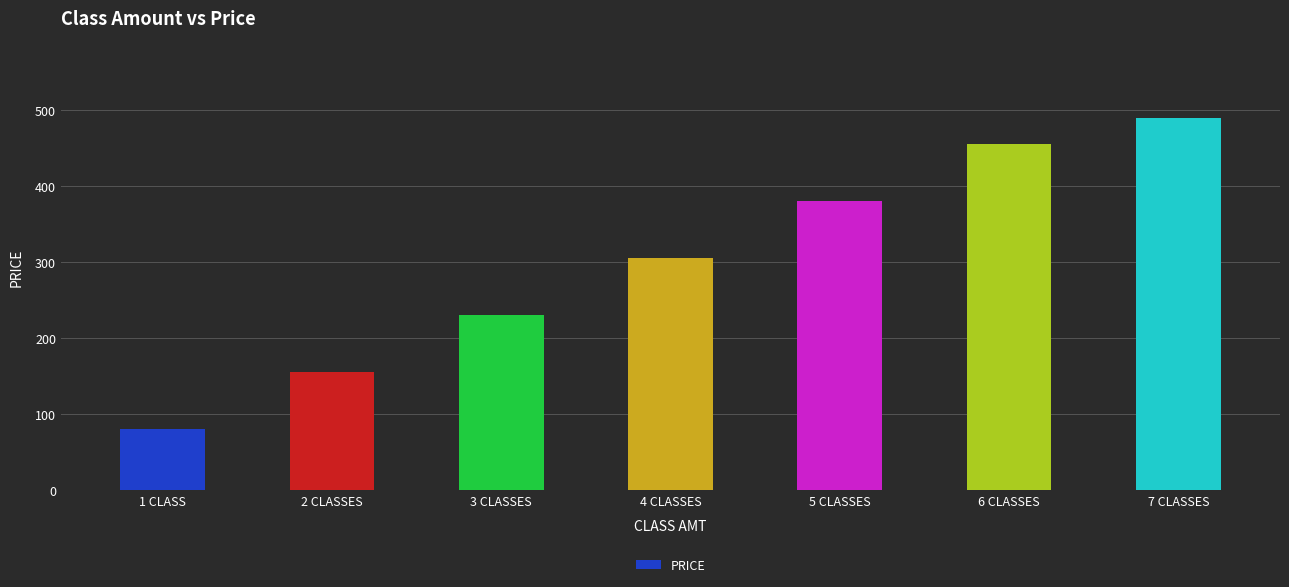

What is the label of the 6th bar from the left?

6 CLASSES